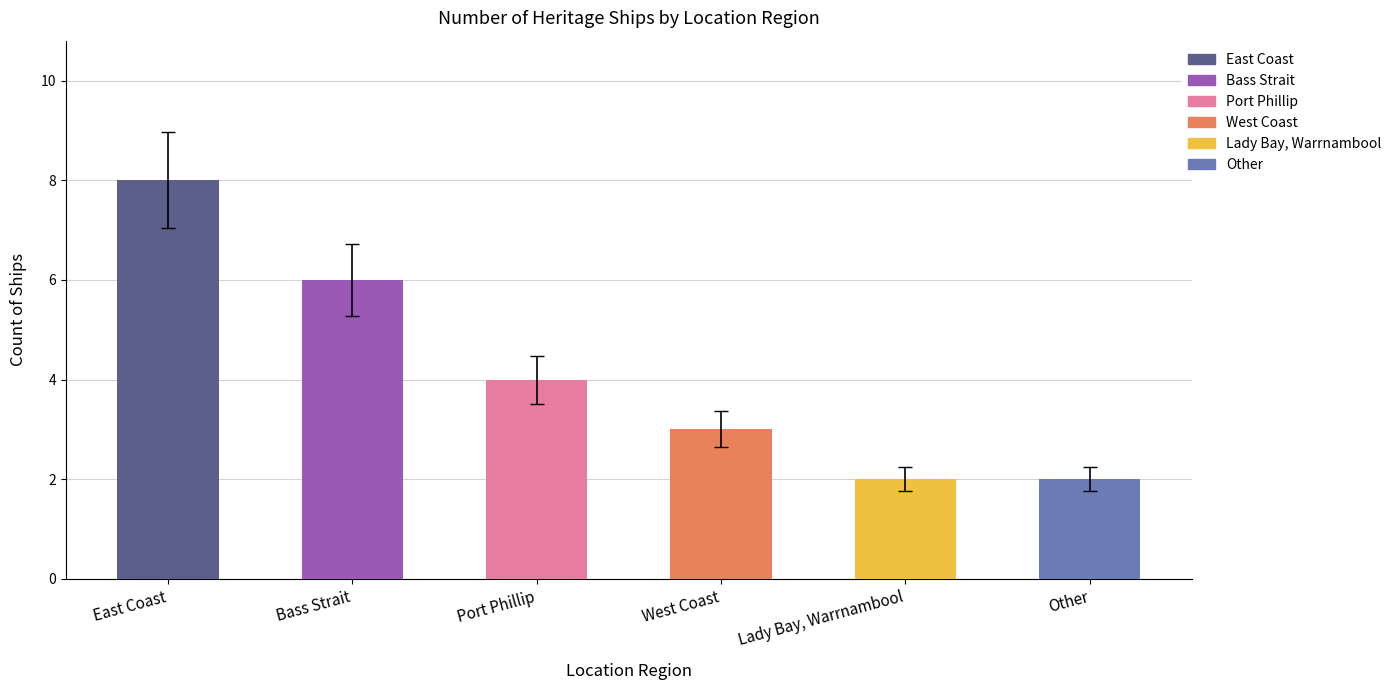

Reading right to left, extract all data points from this chart.

Other=2	Lady Bay, Warrnambool=2	West Coast=3	Port Phillip=4	Bass Strait=6	East Coast=8